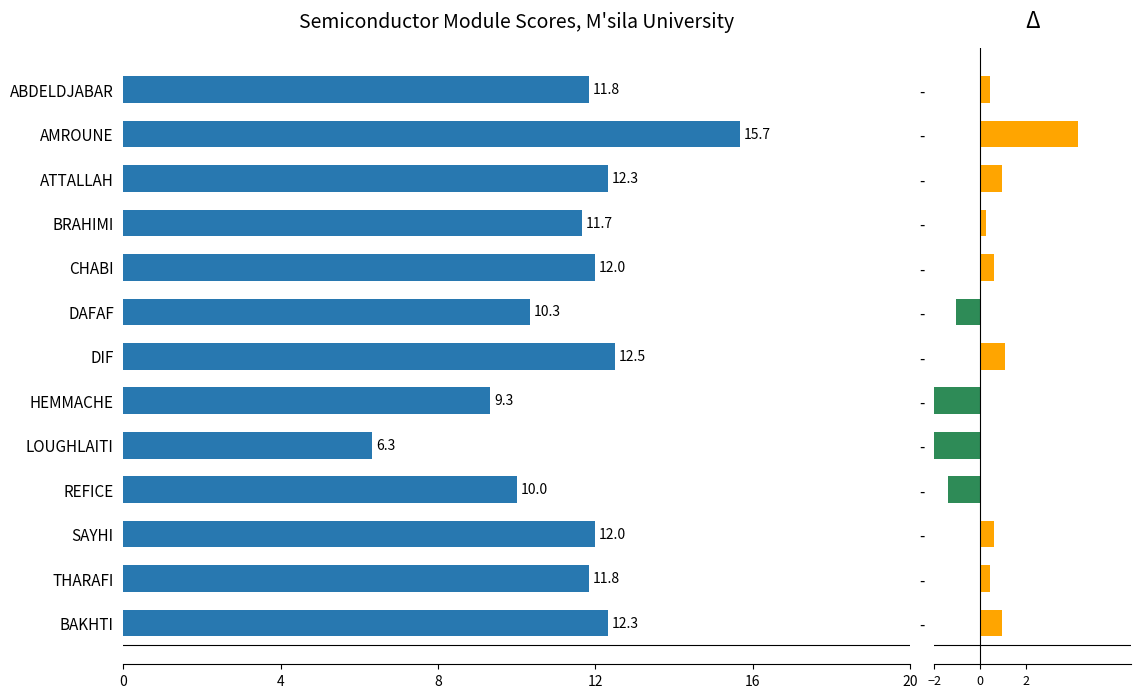

Reading right to left, list all the values displayed in this chart.

Moy: 12.3	11.8	12.0	10.0	6.3	9.3	12.5	10.3	12.0	11.7	12.3	15.7	11.8
Delta: 0.9	0.4	0.6	-1.4	-5.1	-2.1	1.1	-1.1	0.6	0.3	0.9	4.3	0.4